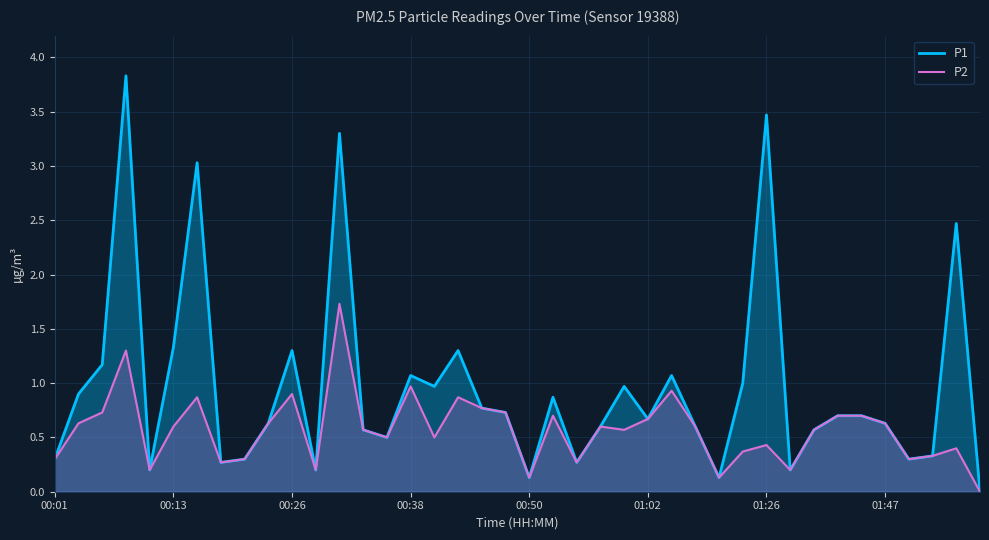

True or false: P2 and P1 intersect in this chart.

False